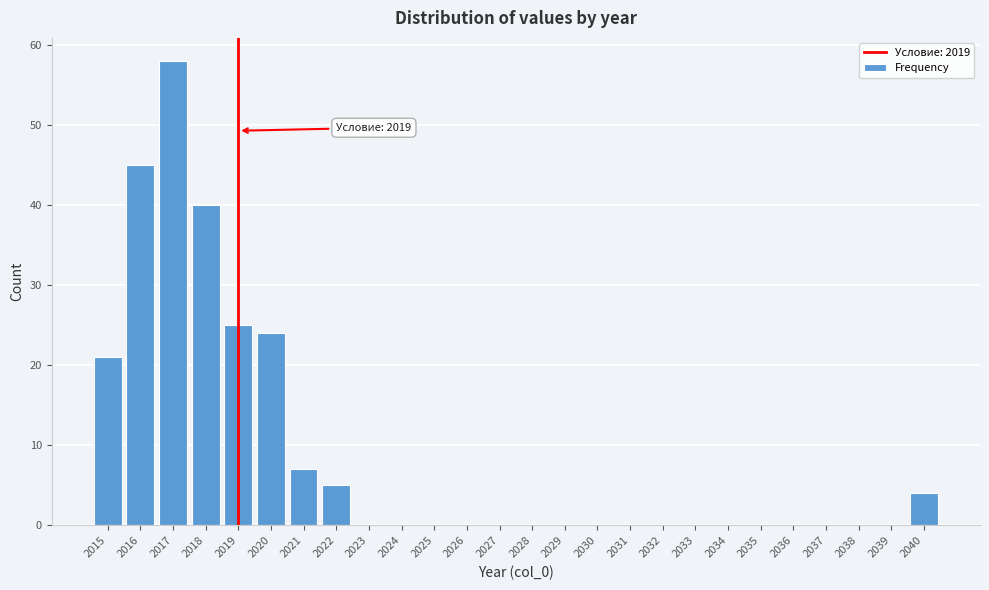

Reading left to right, list all the values displayed in this chart.

2015=21	2016=45	2017=58	2018=40	2019=25	2020=24	2021=7	2022=5	2023=0	2024=0	2025=0	2026=0	2027=0	2028=0	2029=0	2030=0	2031=0	2032=0	2033=0	2034=0	2035=0	2036=0	2037=0	2038=0	2039=0	2040=4